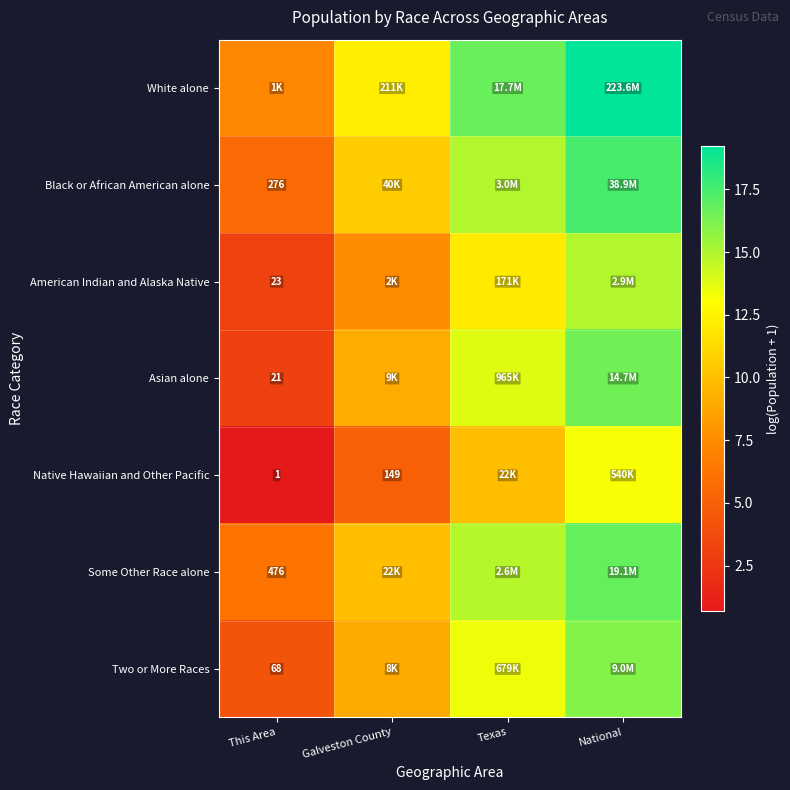

What is the greatest value displayed?

19.2